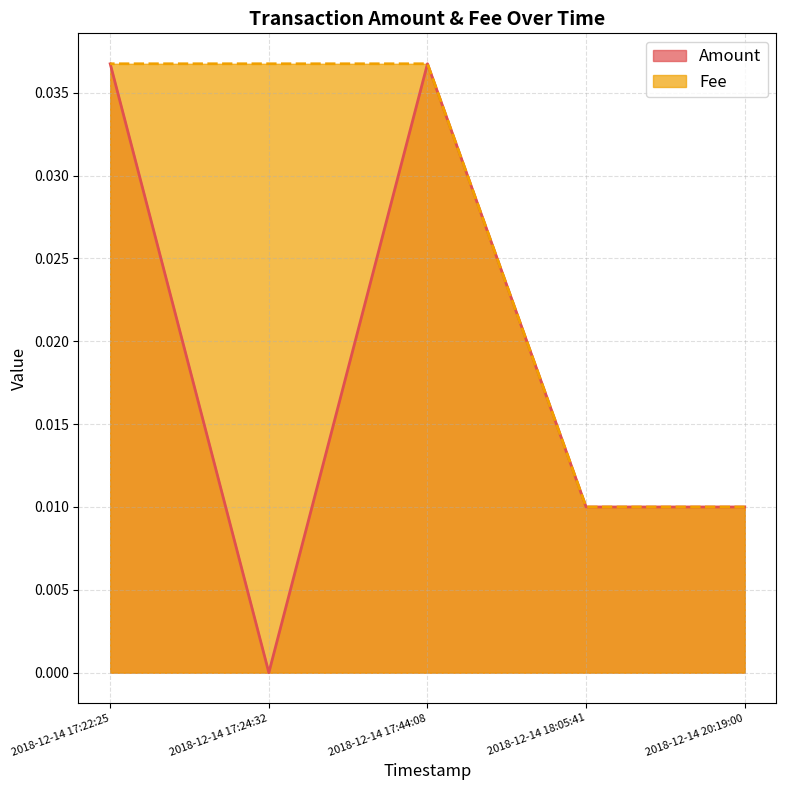

True or false: Fee has more than 1 interior local peaks.

False